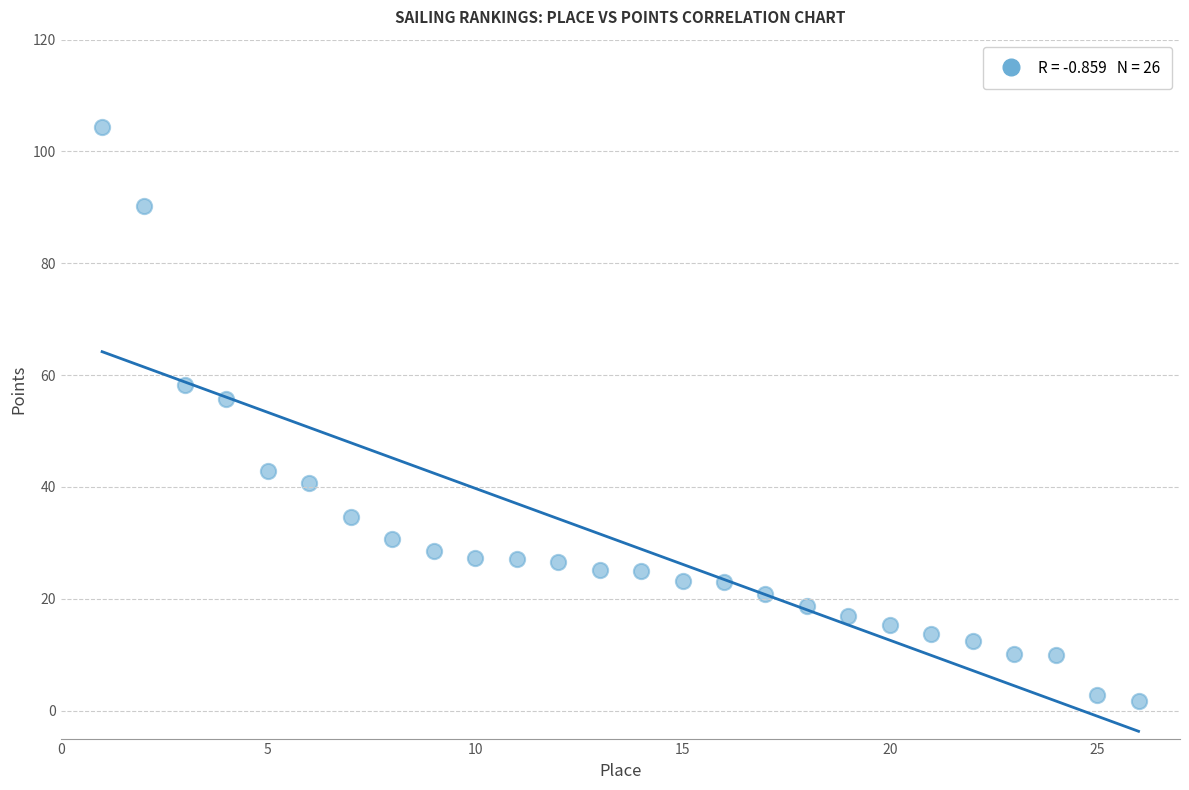

What Y value in the scatter plot is closest to 53?

55.8